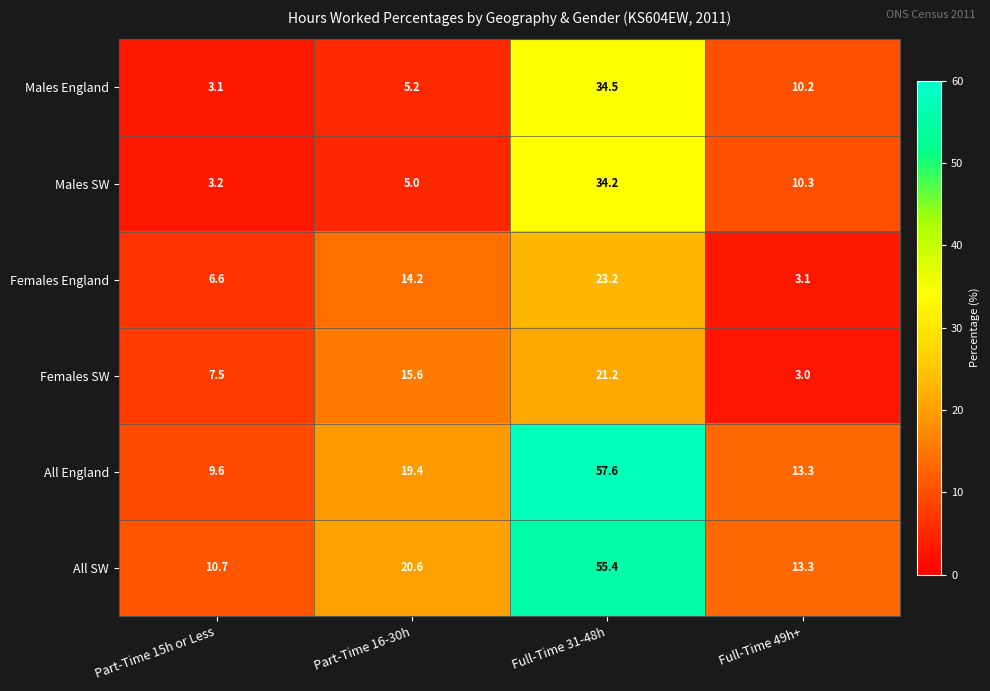

What is the sum of all Males England values?

53.0